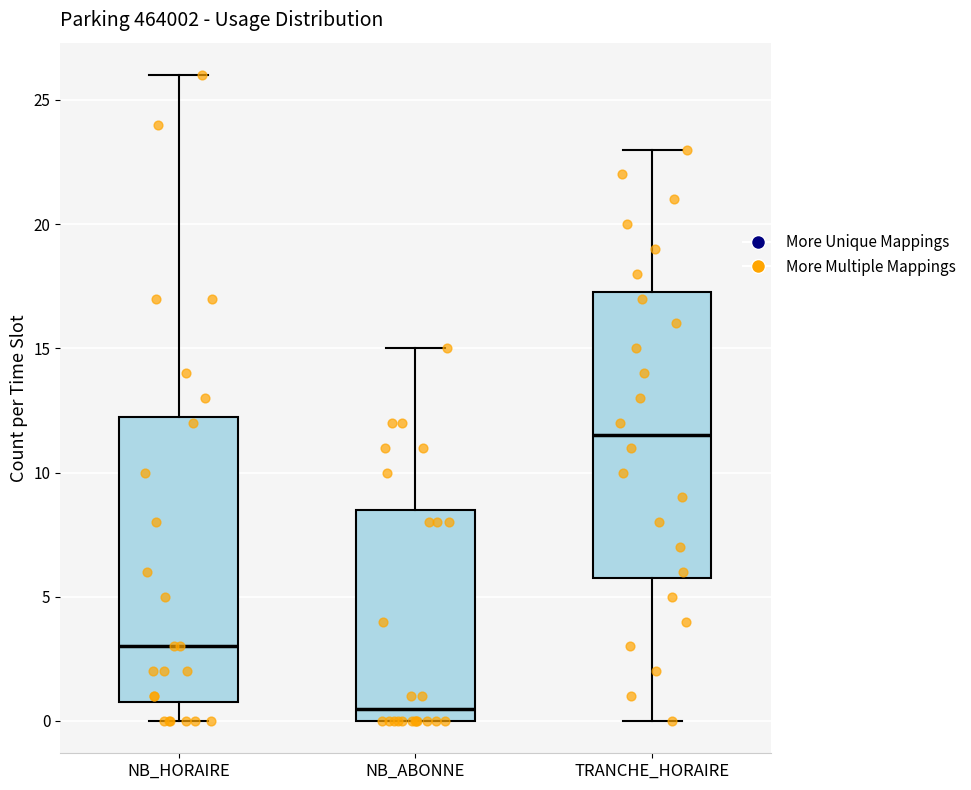

Which box has the lowest median line?

NB_ABONNE